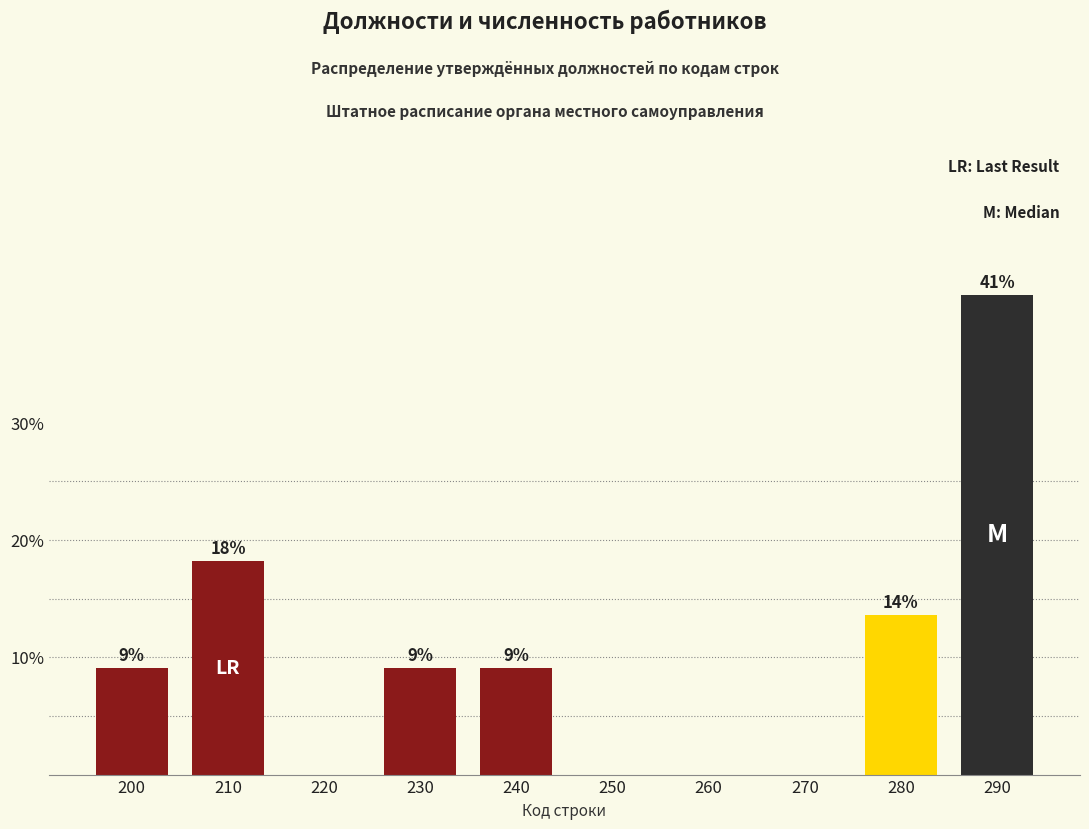

Are the bars horizontal?

No